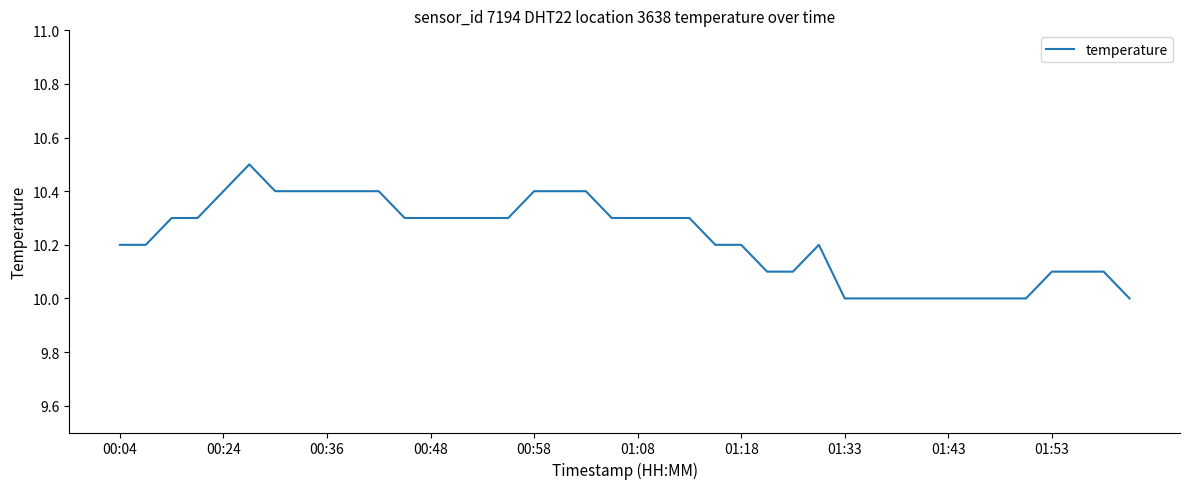

What is the difference between the maximum and minimum values?

0.5